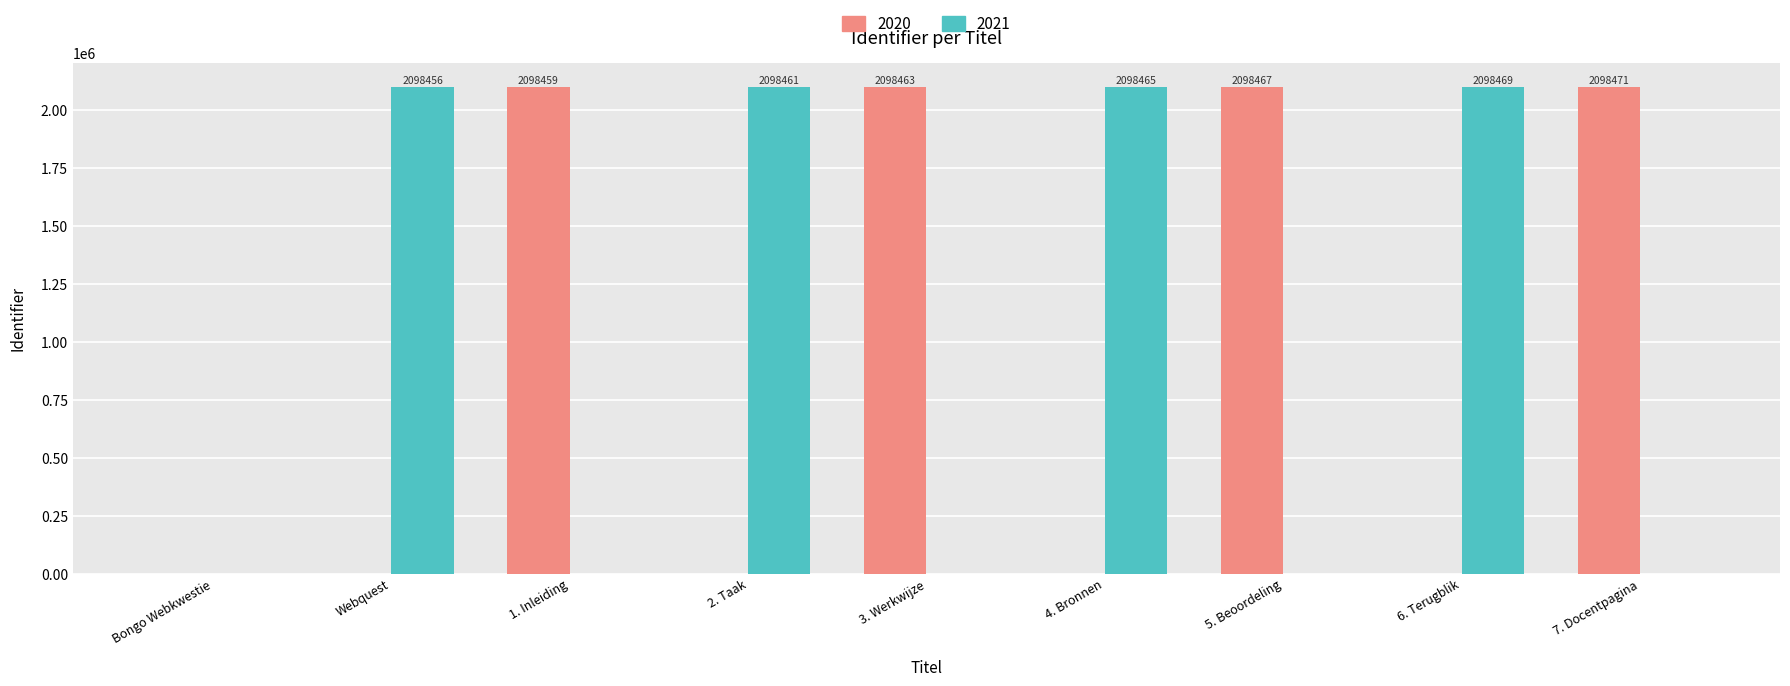

What is the greatest value displayed?

2098471